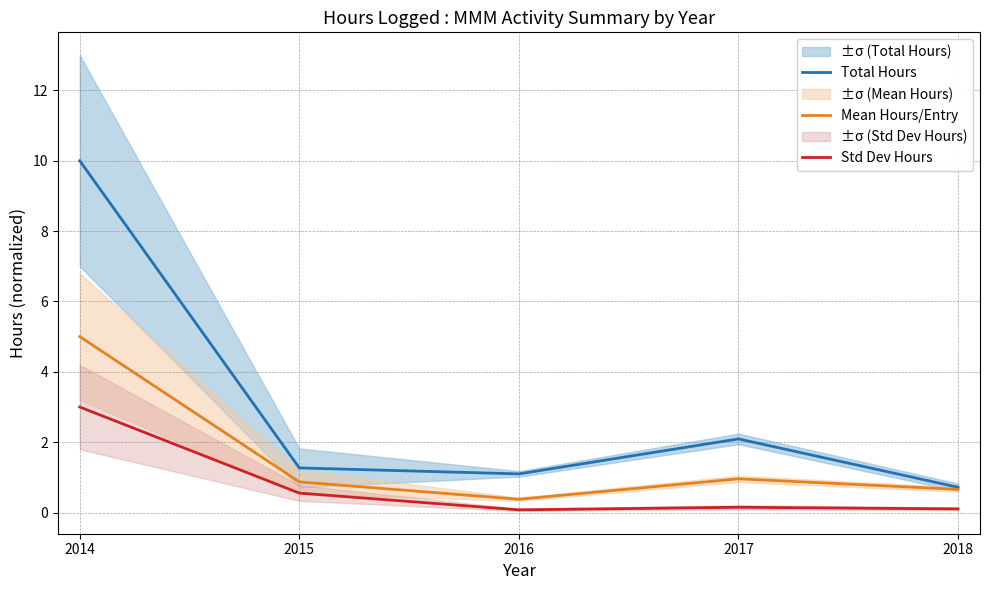

Reading right to left, what are all the values shown in this chart?

Total Hours: 0.7	2.1	1.1	1.3	10.0
Mean Hours/Entry: 0.7	1.0	0.4	0.9	5.0
Std Dev Hours: 0.1	0.2	0.1	0.6	3.0